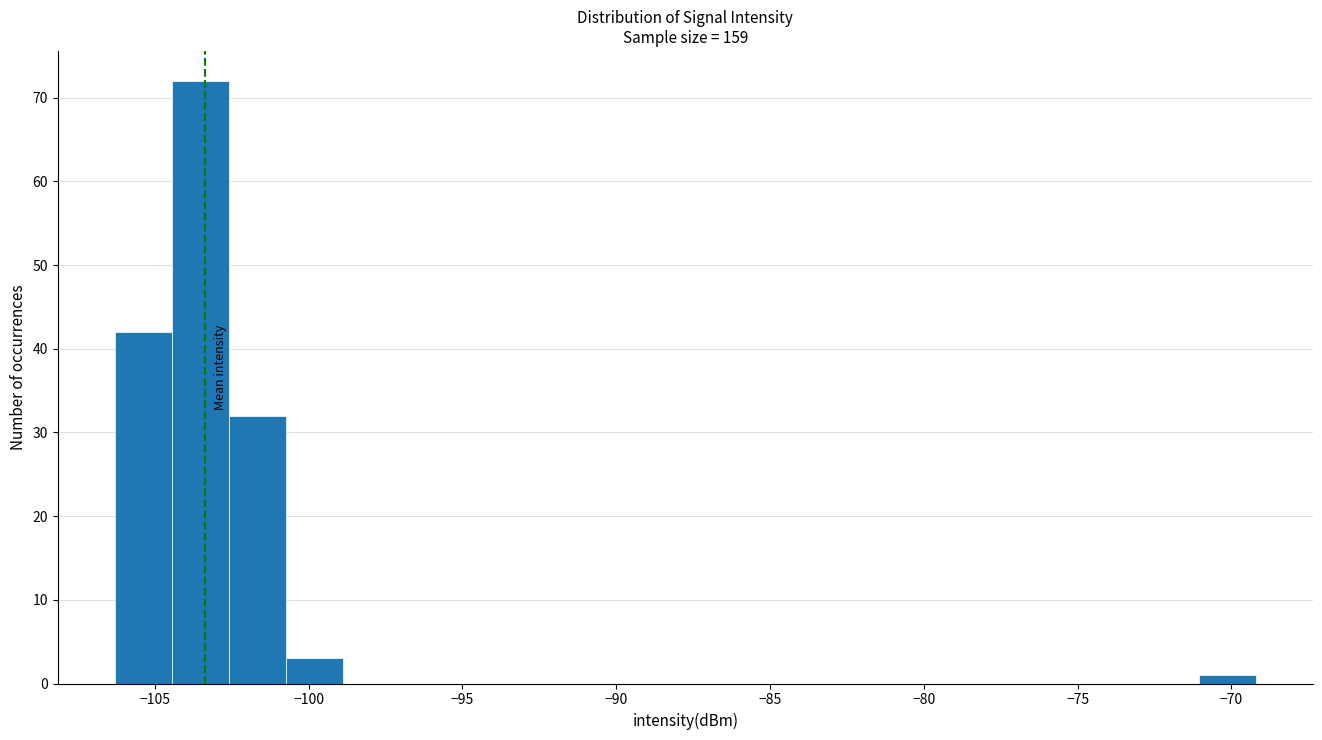

Around what value on the x-axis is the tallest bar? Give the approximate position of its centre, as read against the axis.

-103.5